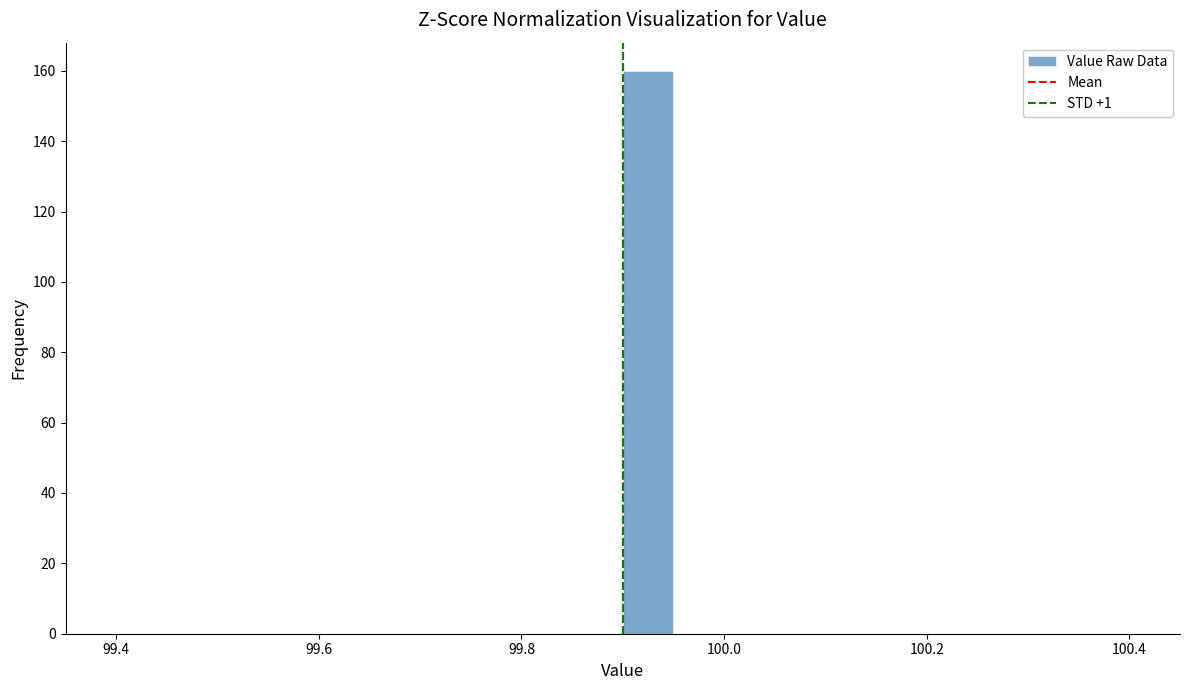

Read against the x-axis, roughly where is the centre of the tallest bar?

99.92